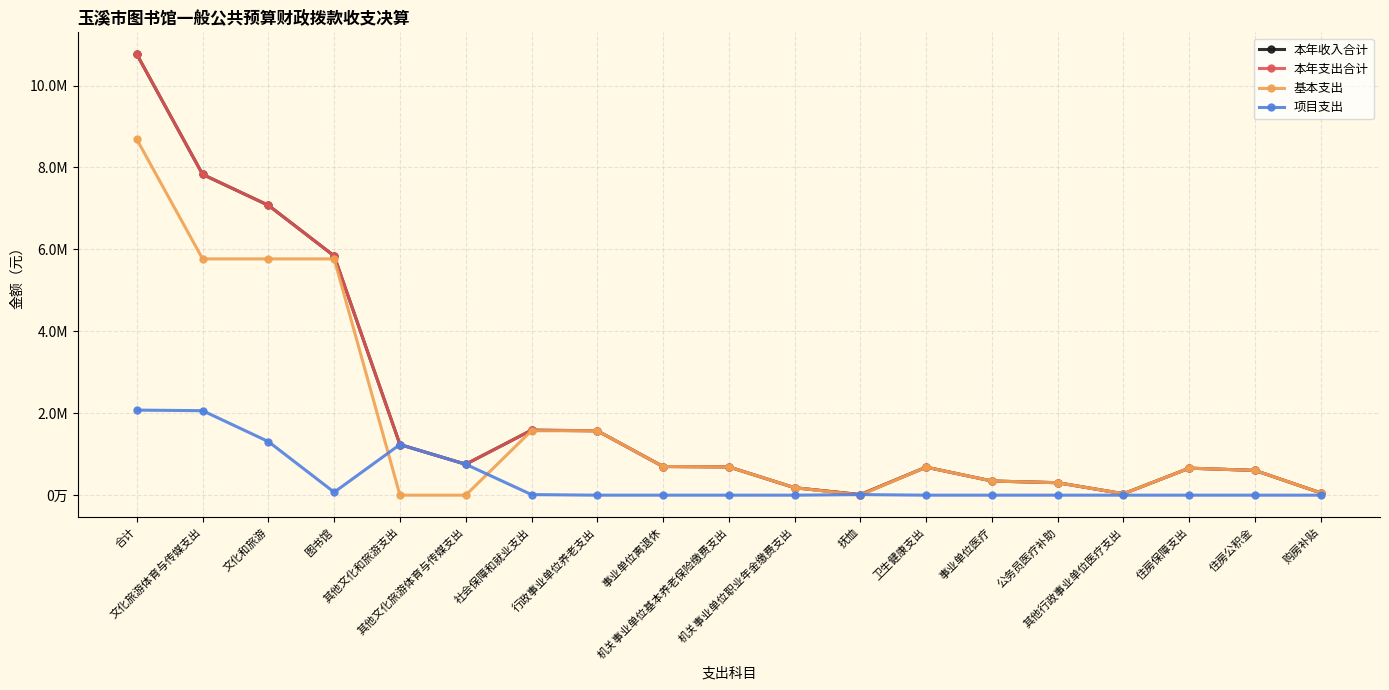

In 本年收入合计, how many points are lower than both neighbors (excluding endpoints)?

3